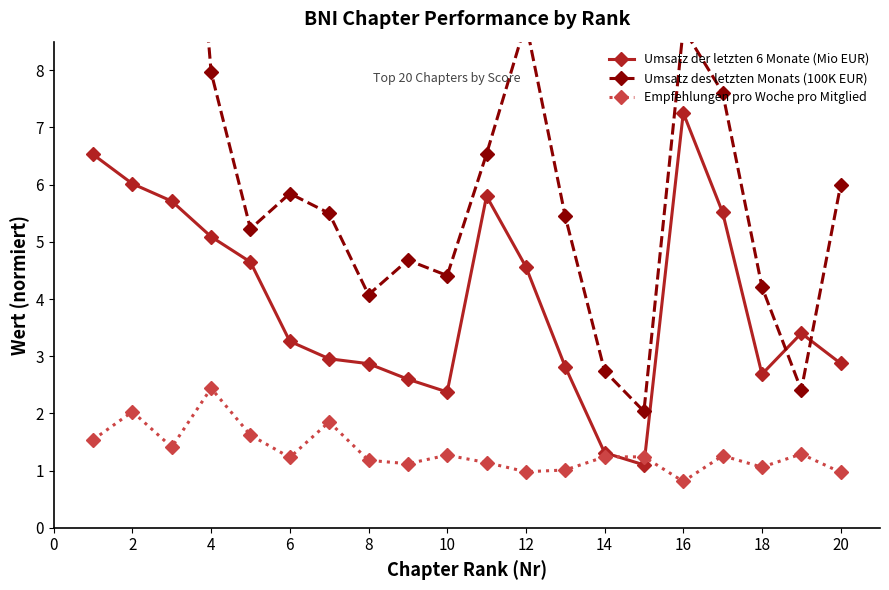

Is it true that Empfehlungen pro Woche pro Mitglied equals 2.4 at 4?

True